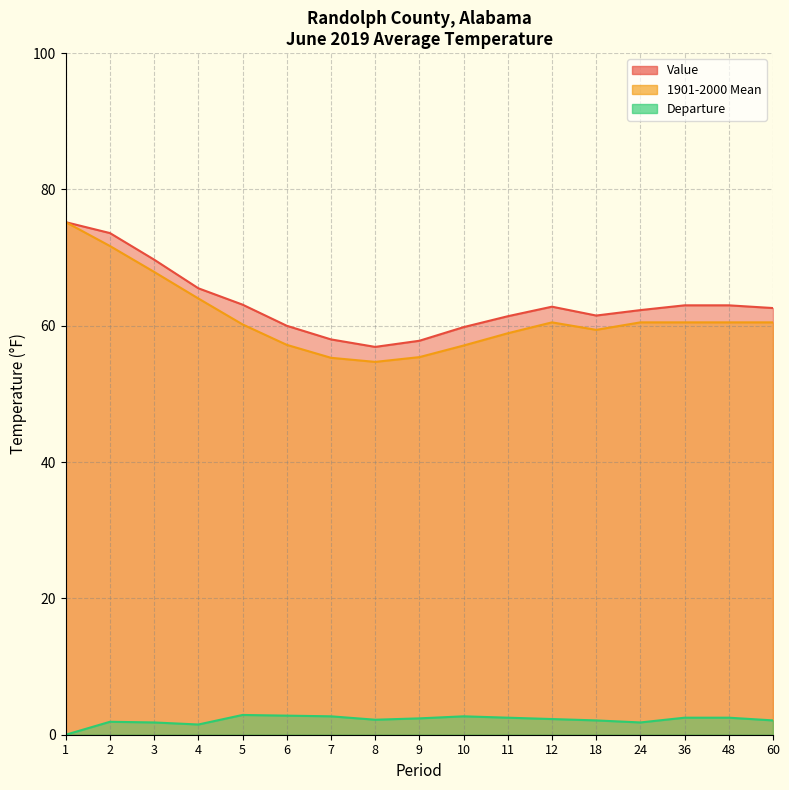

How many data points does each series have?

17